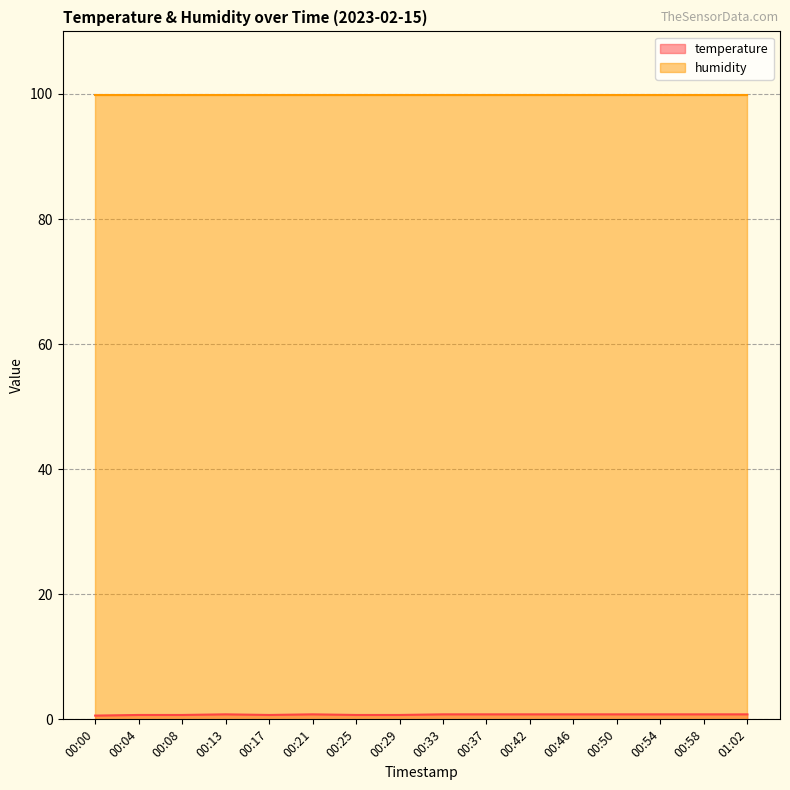

True or false: humidity line and temperature line intersect in this chart.

False